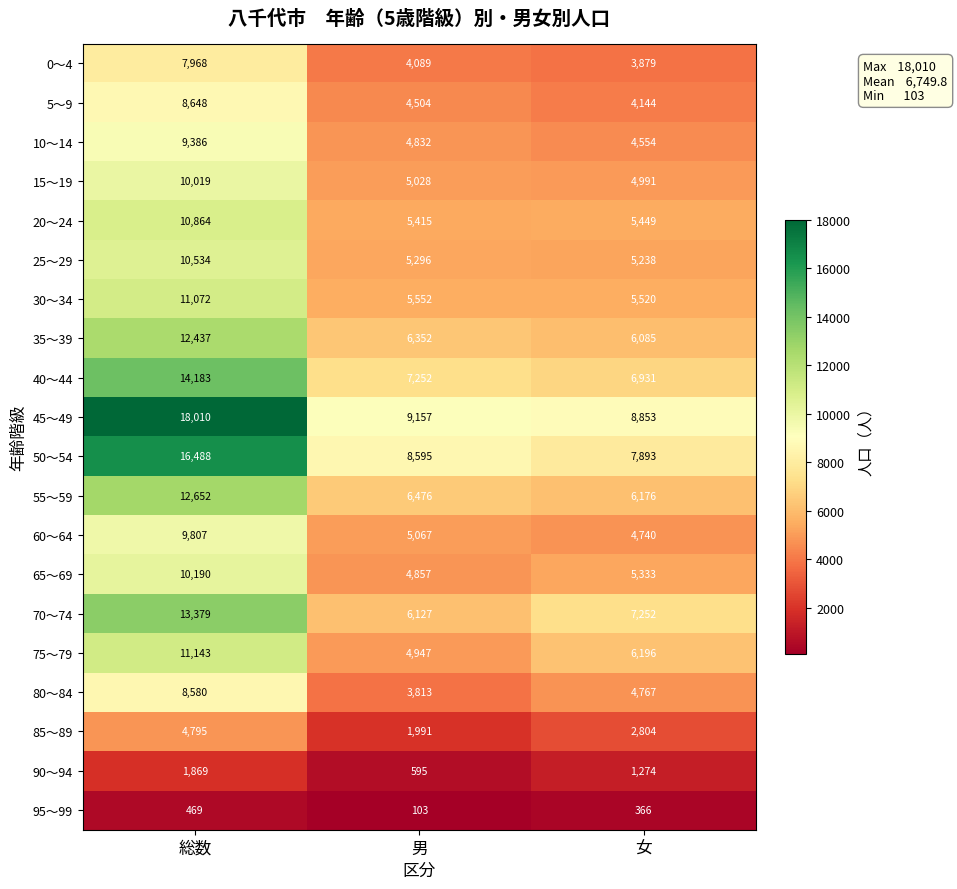

The 85～89 series shows 2804 at 女. True or false?

True